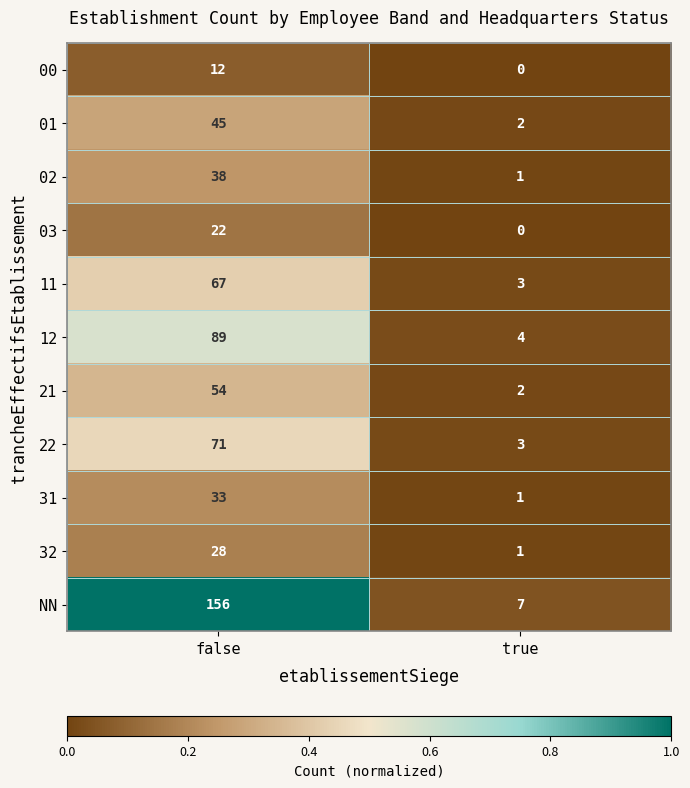

Which series changed the most between false and true?

NN